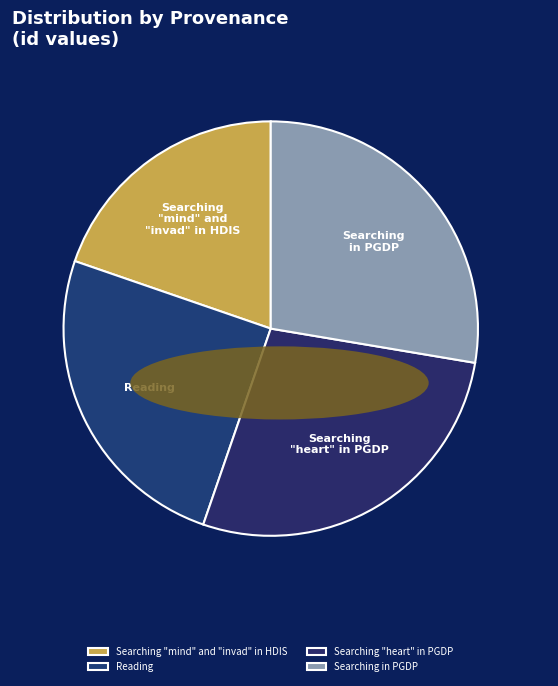

What is the smallest slice in the pie chart?

Searching "mind" and "invad" in HDIS